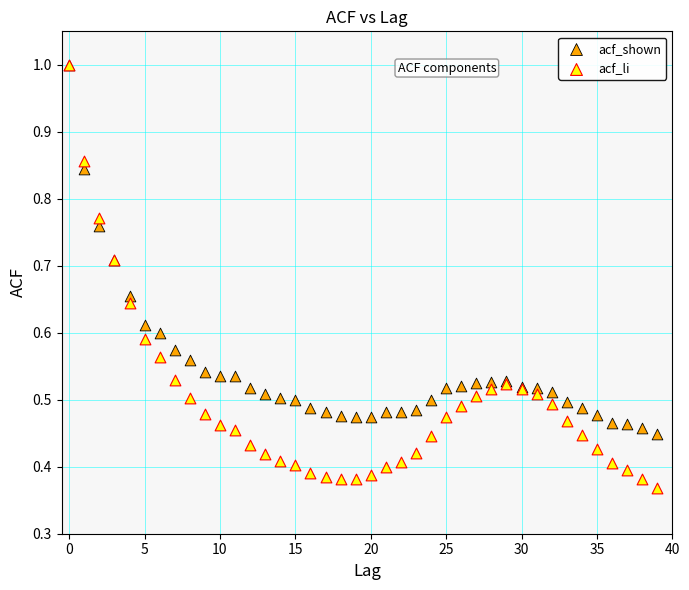

What are all the series names shown in the legend?

acf_shown, acf_li